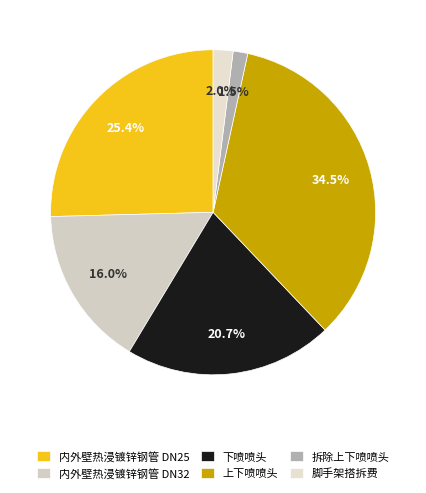

Is it true that 上下喷喷头 is 48% of the pie?

False